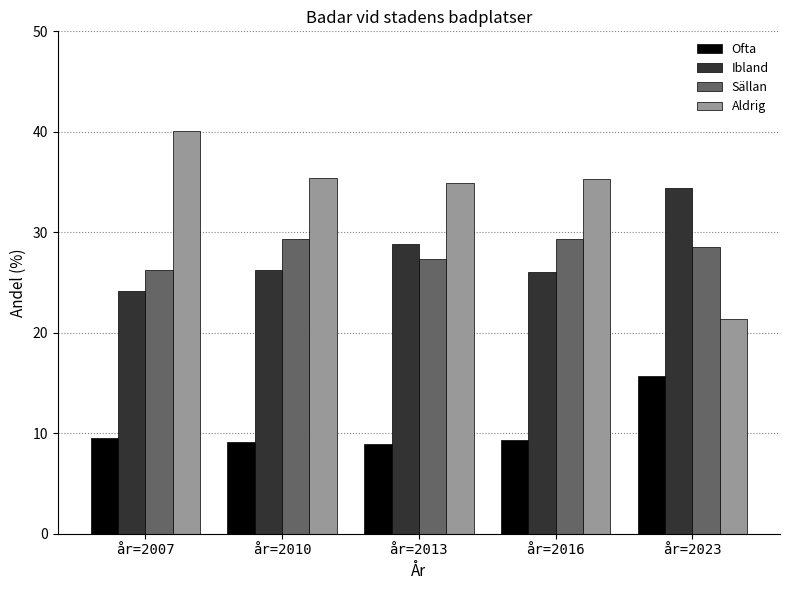

How many bars are there in total?

20